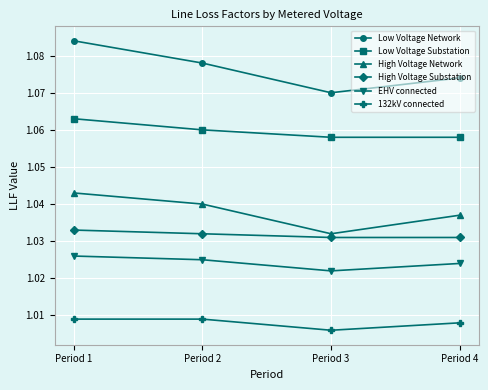

True or false: Low Voltage Network and High Voltage Substation cross at least once.

False